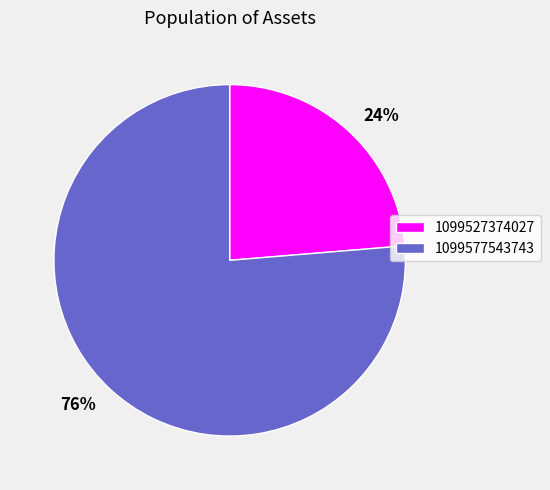

What percentage is the 1099577543743 slice, to the nearest percent?

76%